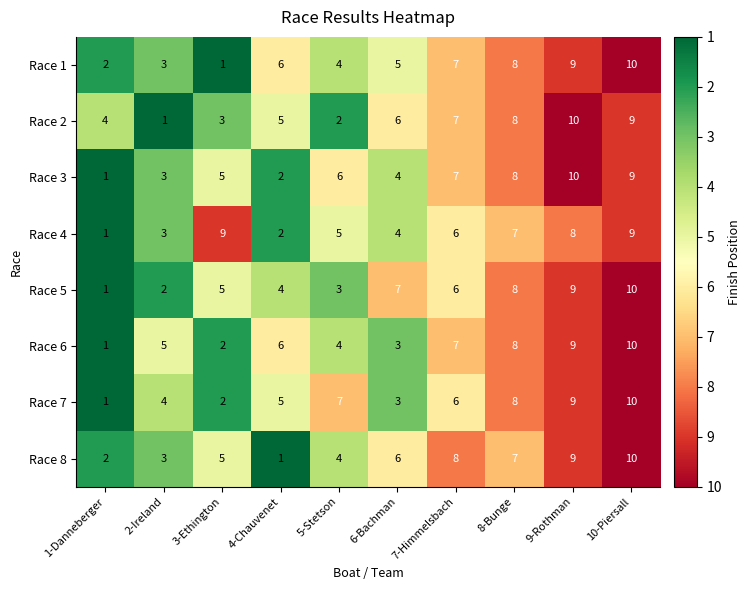

What is the sum of all Race 3 values?

55